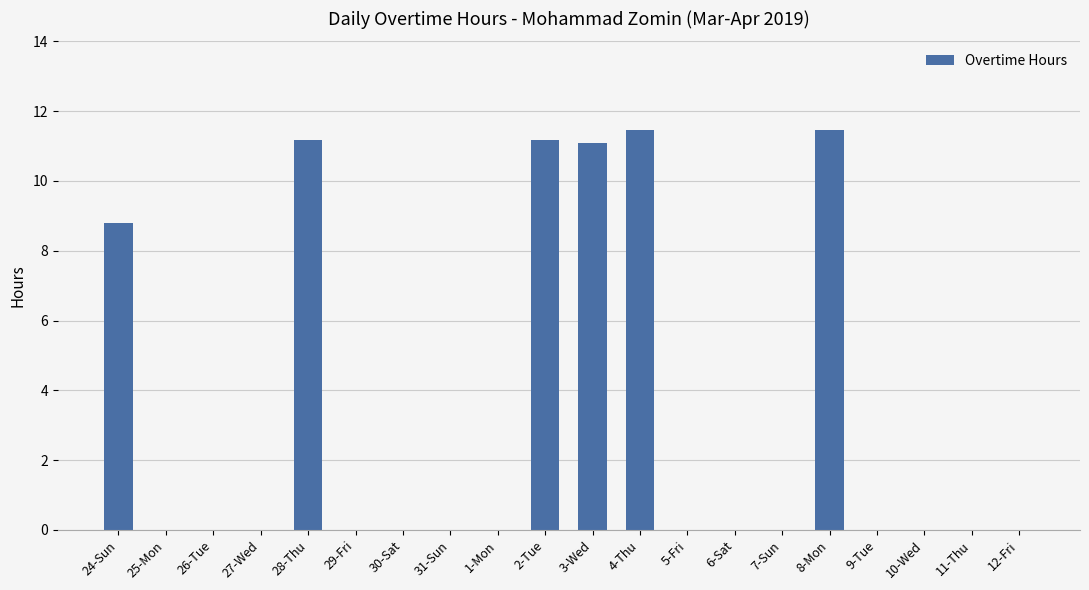

Does the chart contain stacked bars?

No